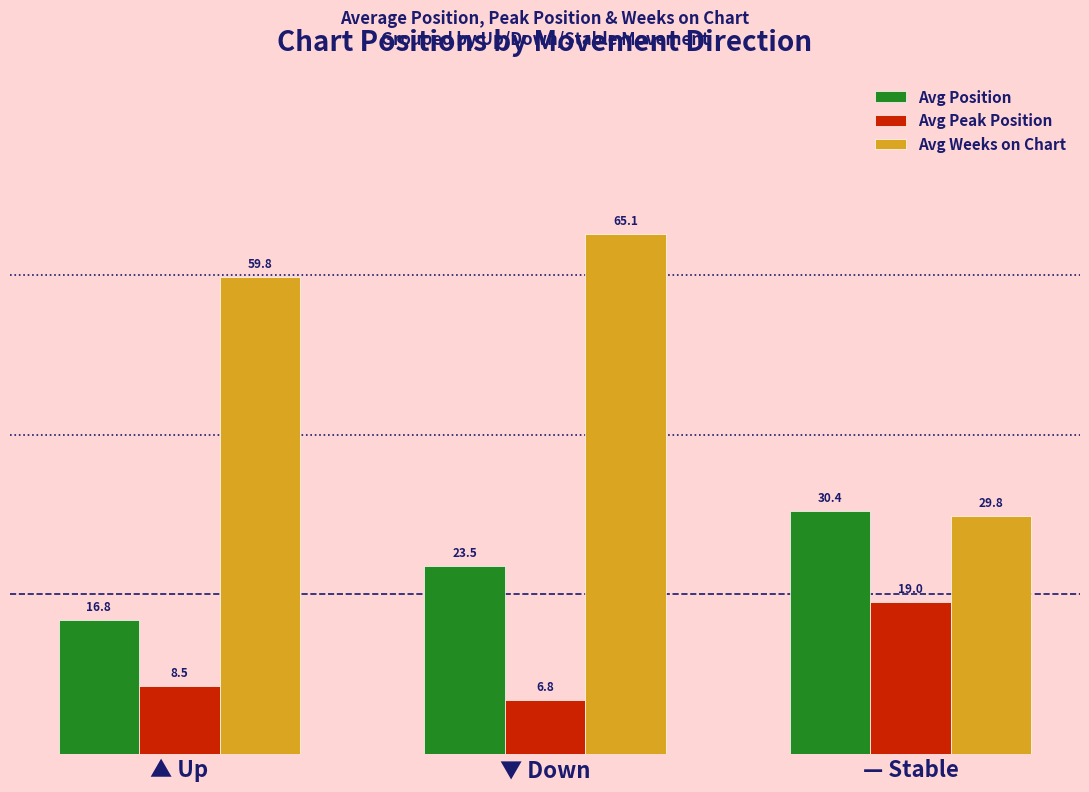

How many groups of bars are there?

3